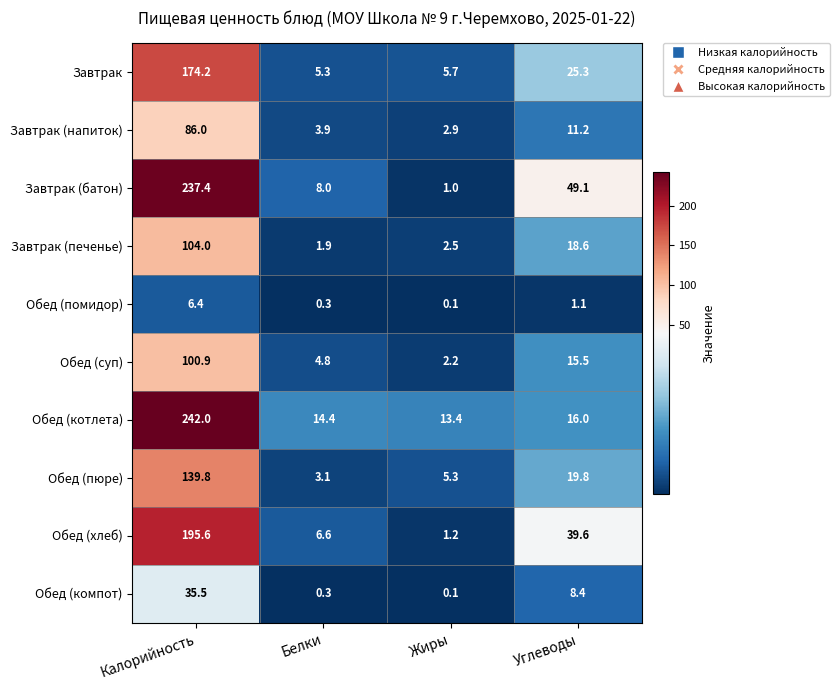

The value of Завтрак (напиток) at Углеводы is 19.1. True or false?

False